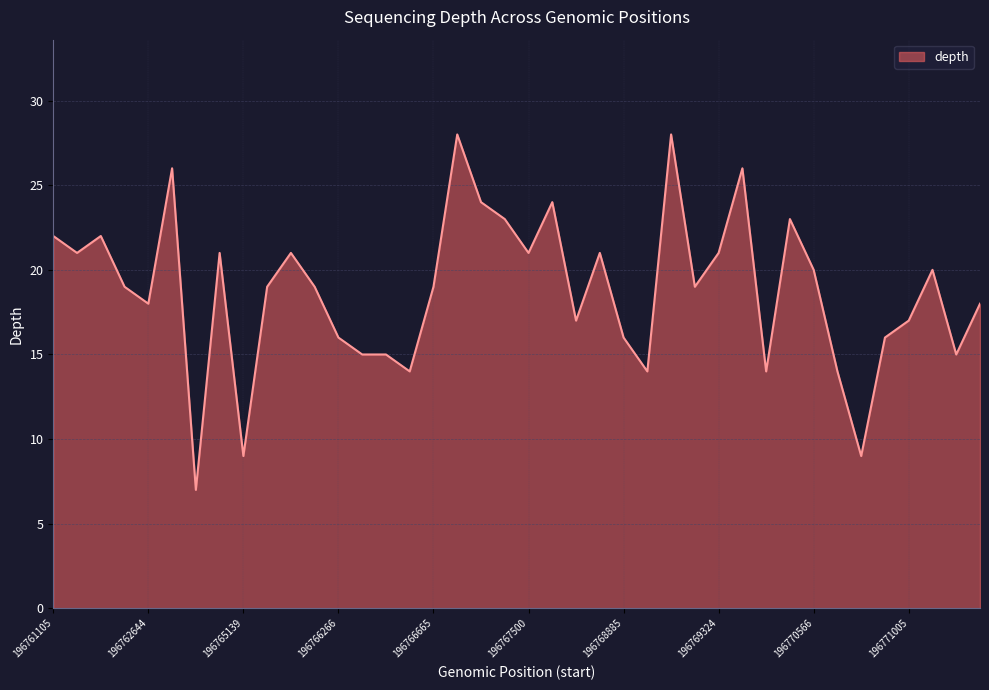

Count the number of data series in this chart.

1